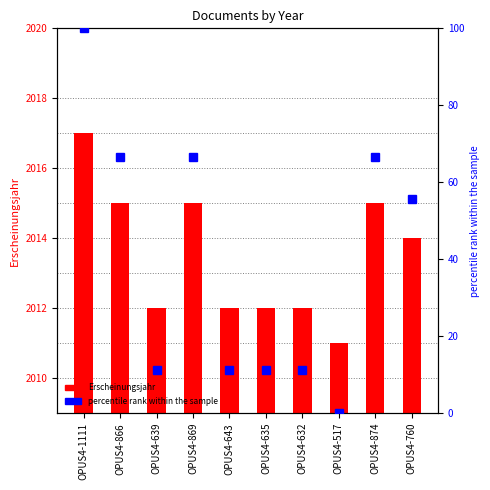

What is the value of the percentile rank within the sample bar at the 2nd from the left?

66.7